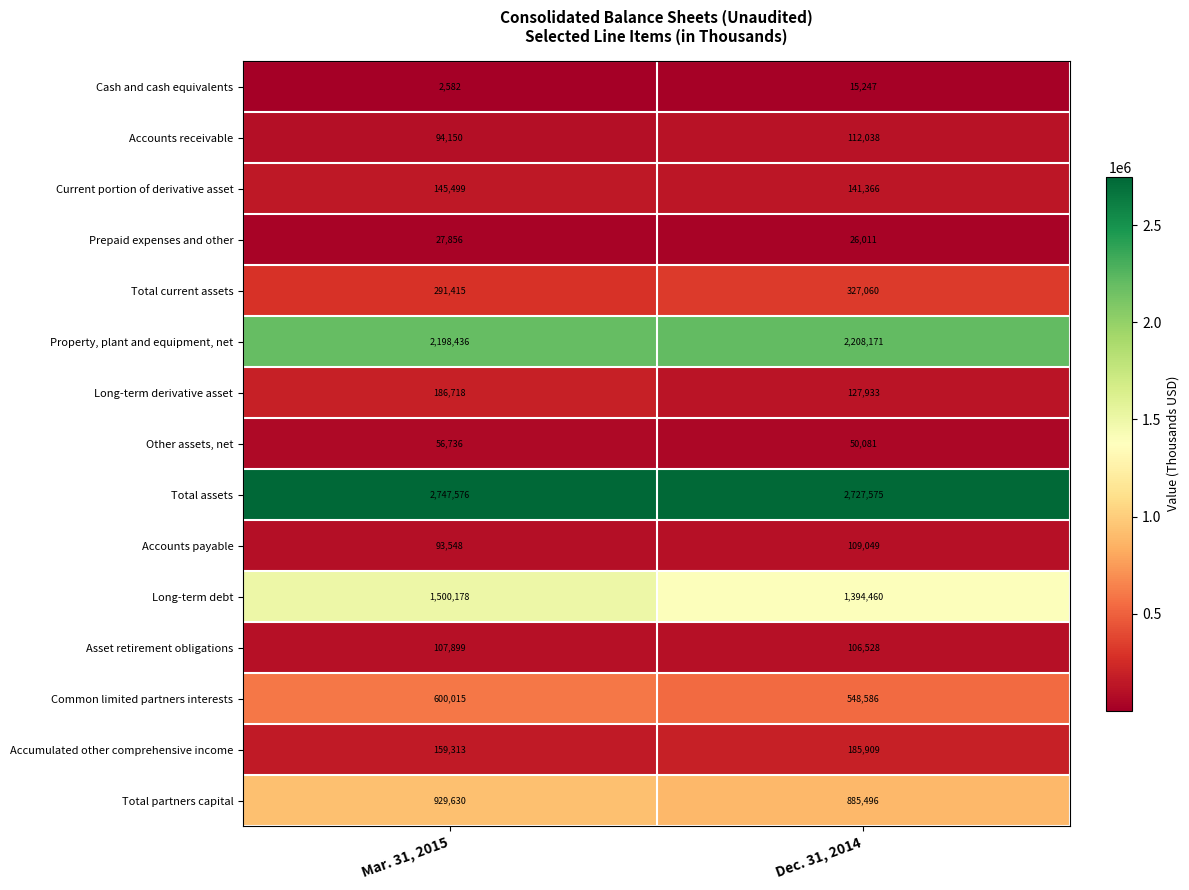

What is the sum of all Total assets values?

5475151